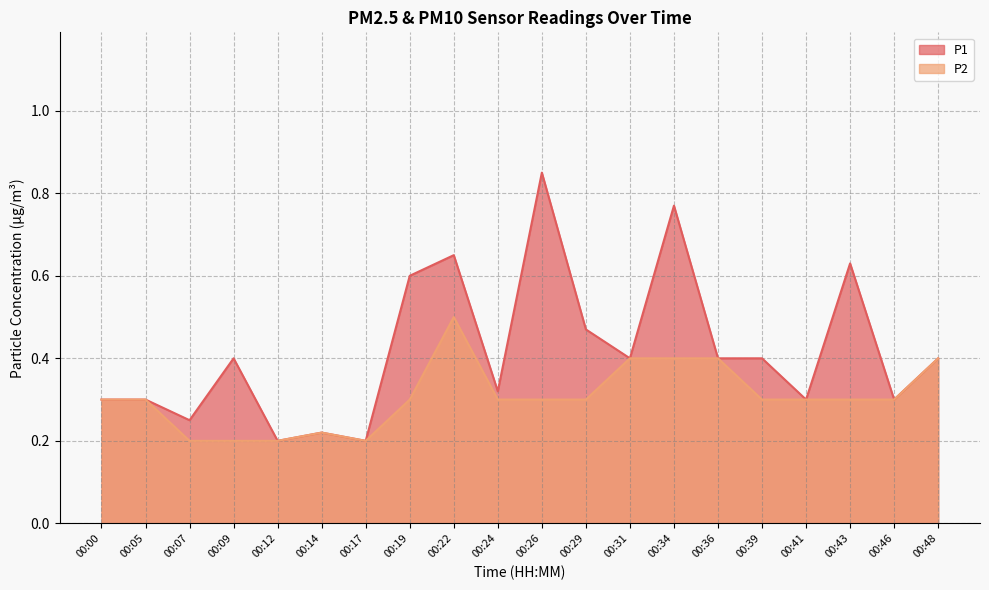

True or false: P1 and P2 intersect in this chart.

False